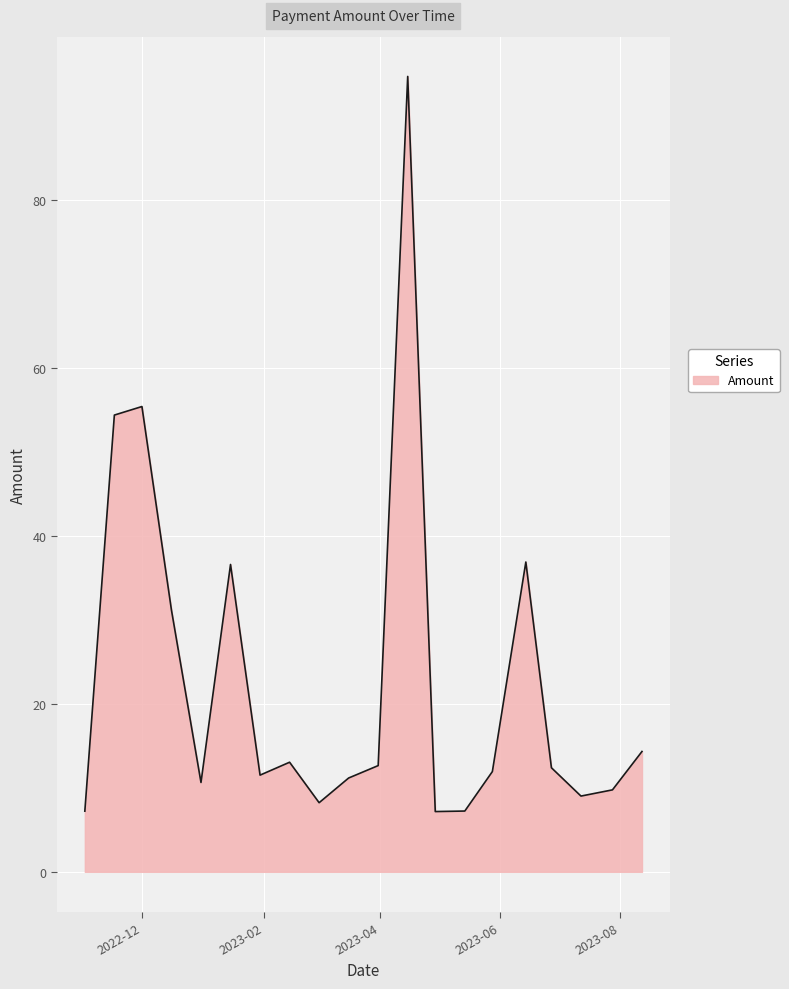

What is the minimum value shown in the chart?

7.2